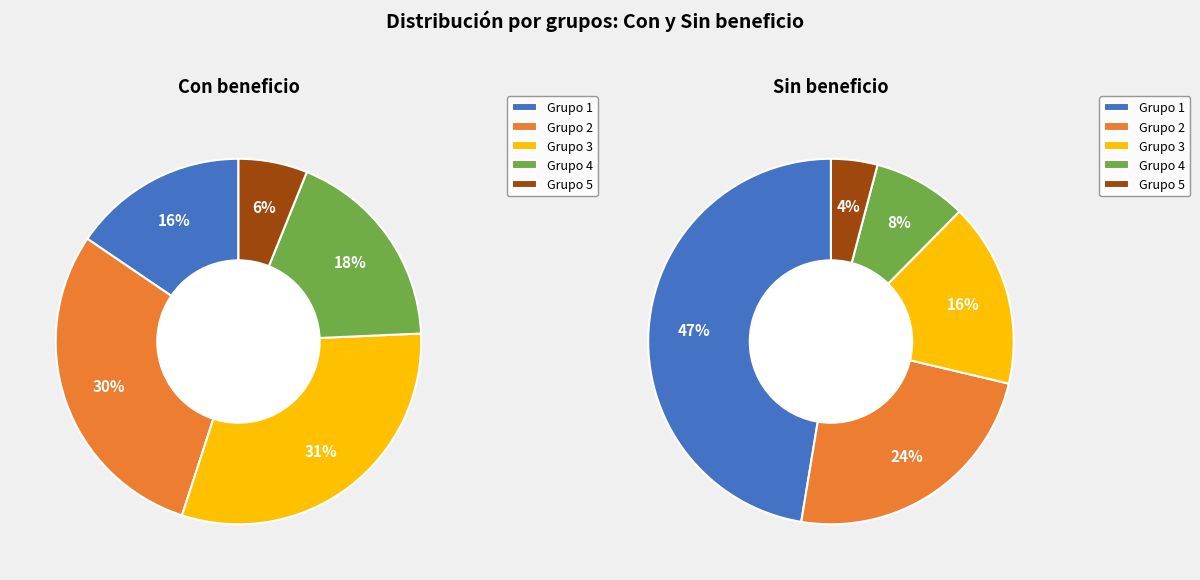

Is it true that 2 is 15% of the pie?

False